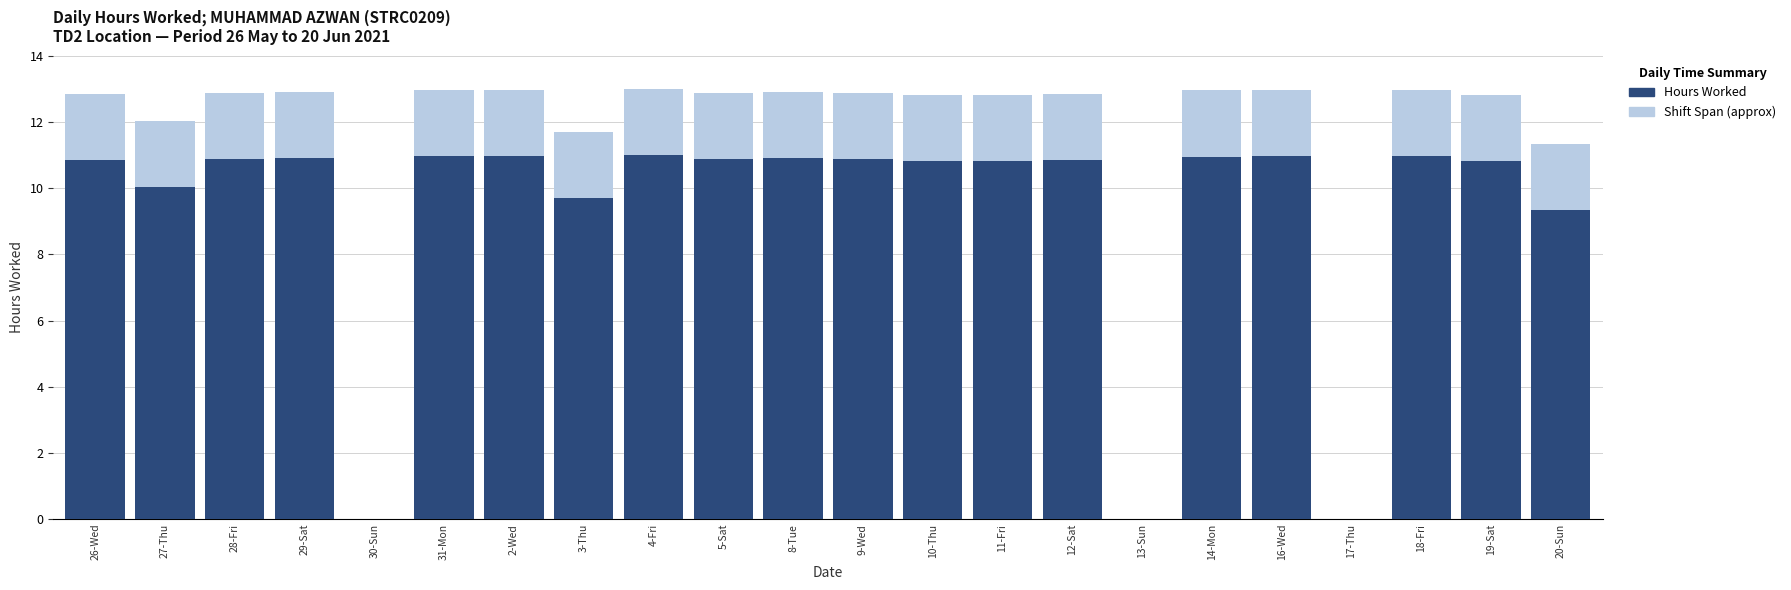

What is the sum of all Shift Span (approx) values?

241.5